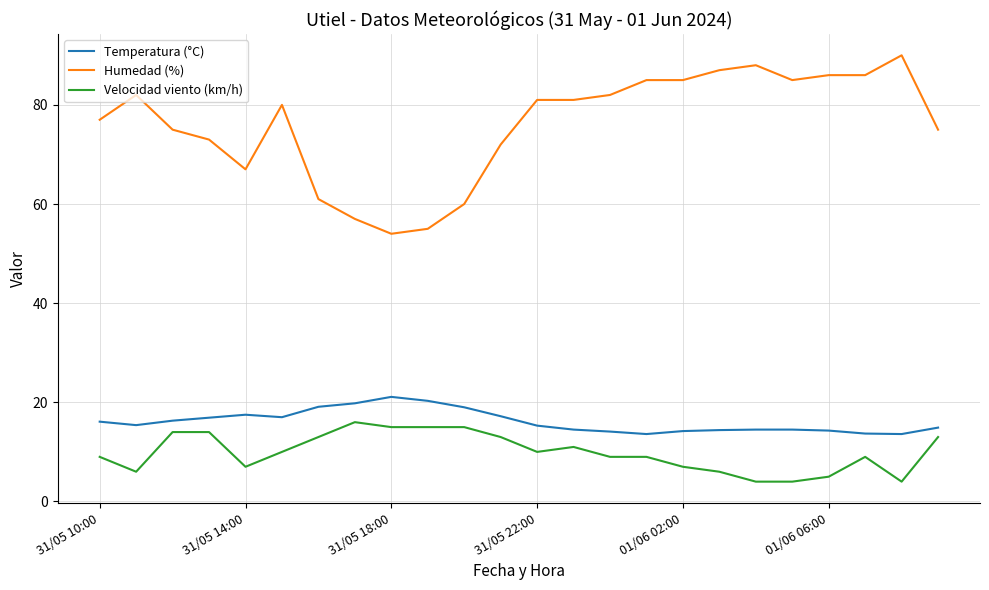

True or false: Humedad (%) and Temperatura (°C) intersect in this chart.

False